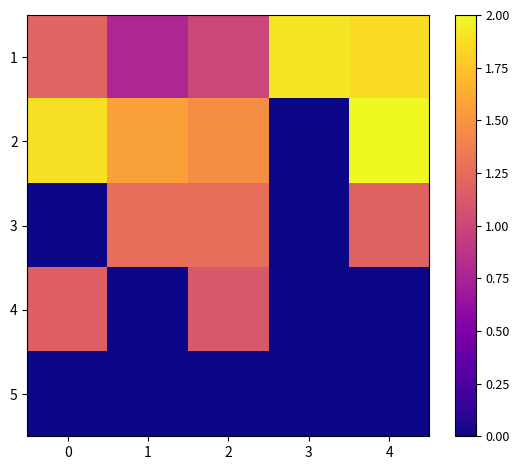

Rank the series by their maximum value, from highest to lowest.

2, 1, 3, 4, 5